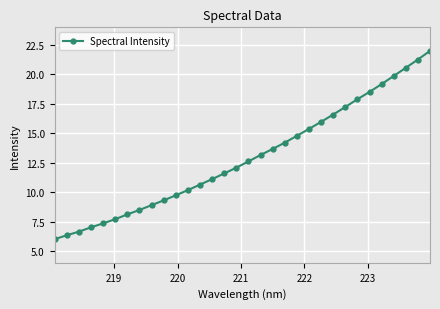

What is the difference between the second highest and second lowest values?

14.9